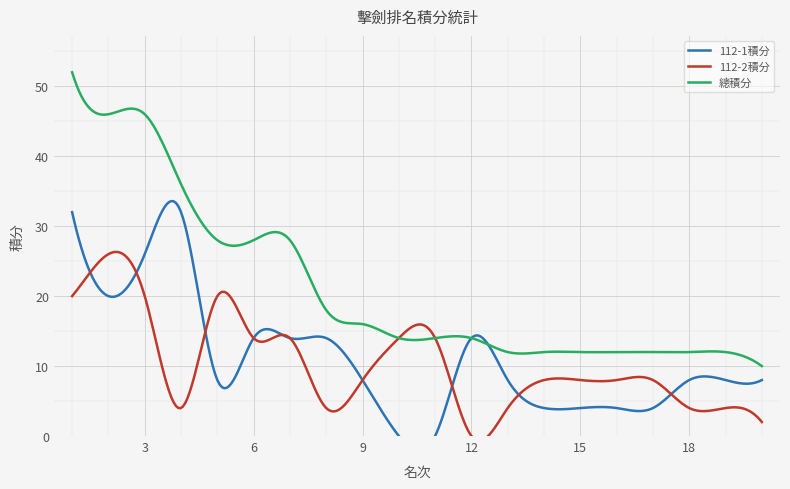

At how many categories does at least one series exceed 21?

7